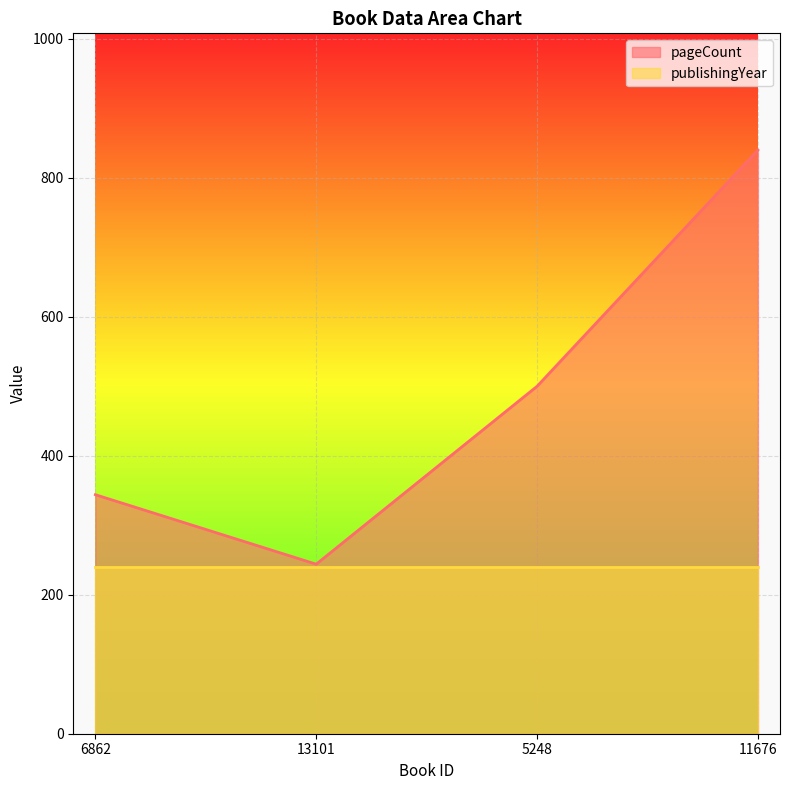

What is the label of the 2nd point from the right?

5248